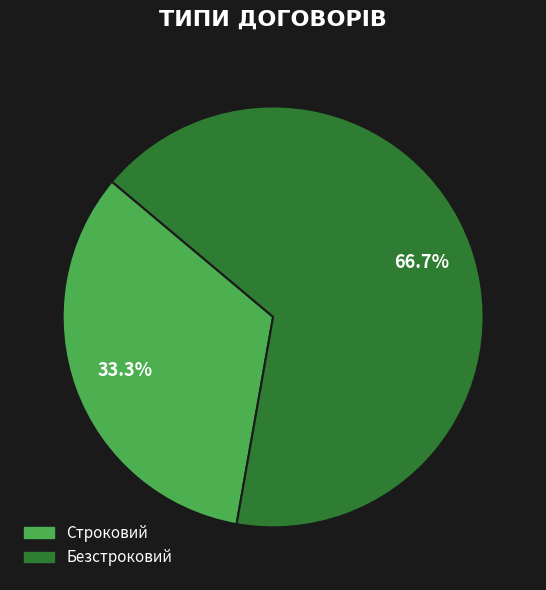

To the nearest percent, what is the difference between the largest and smallest slice percentages?

33%